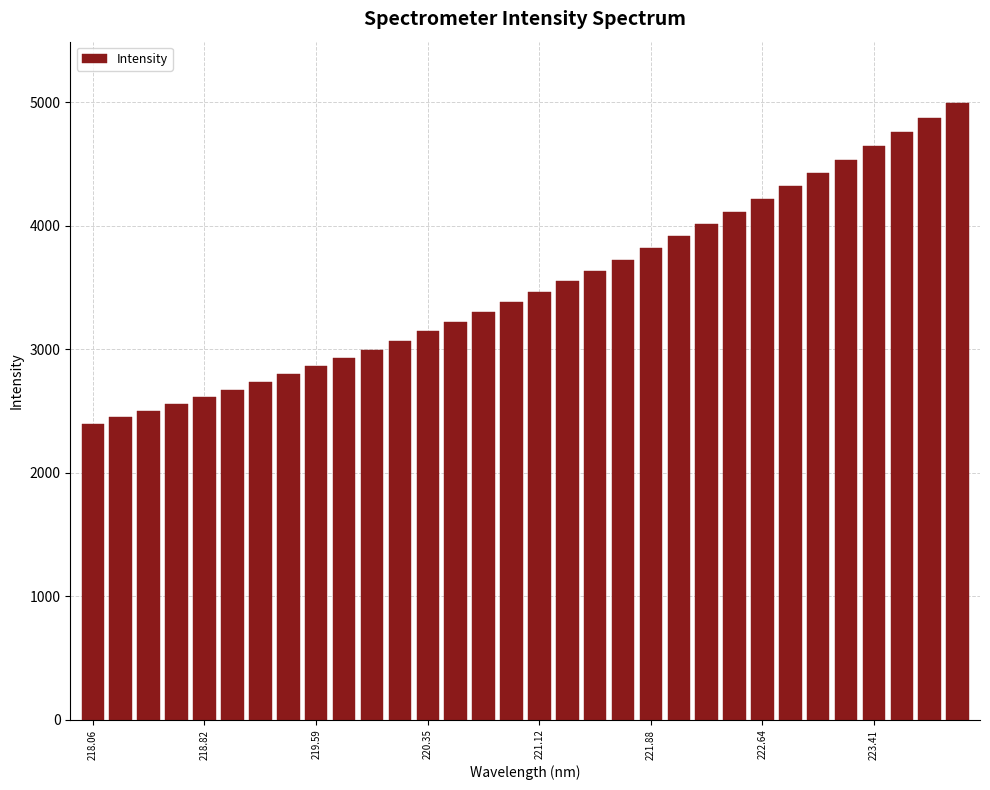

What is the difference between the maximum and second lowest values?

2541.2